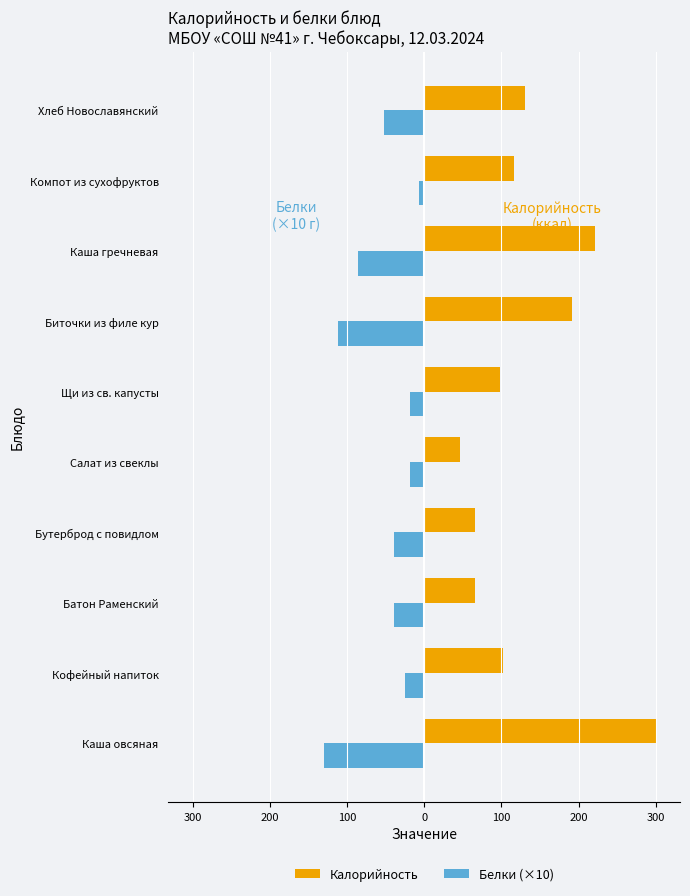

How many values in the Белки (×10) series are below -39?

4